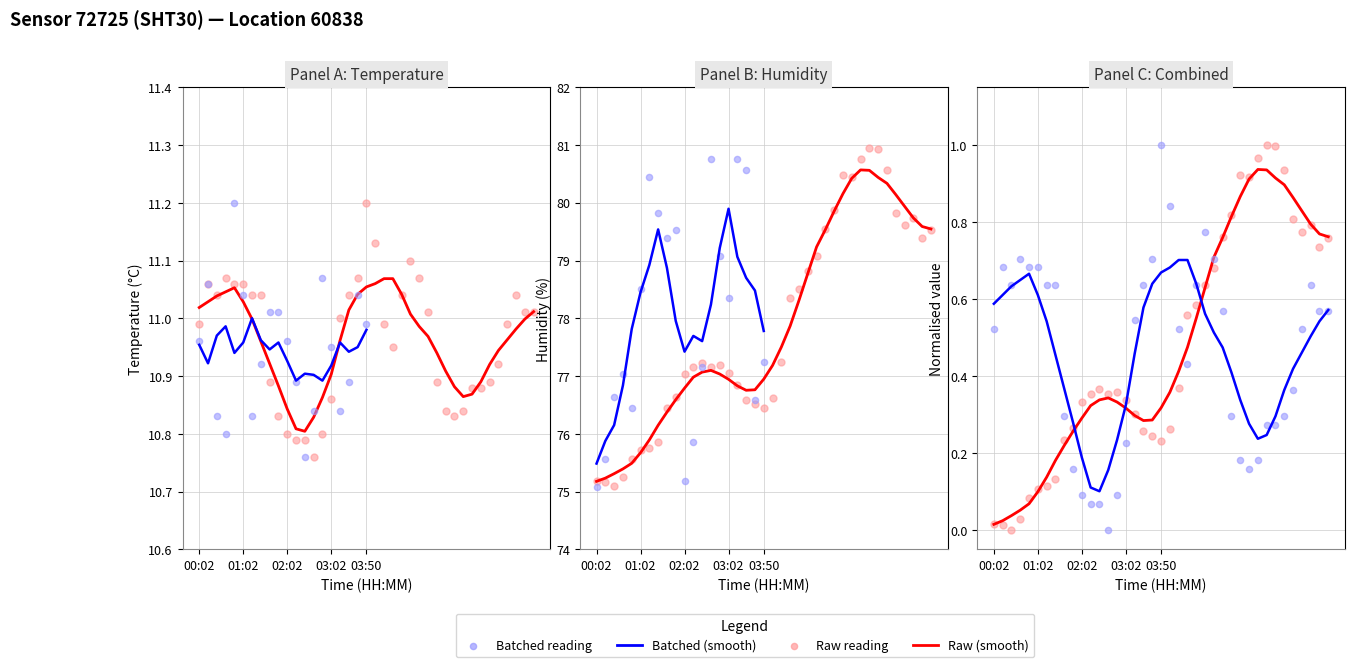

Which series has the largest total across all categories?

humidity